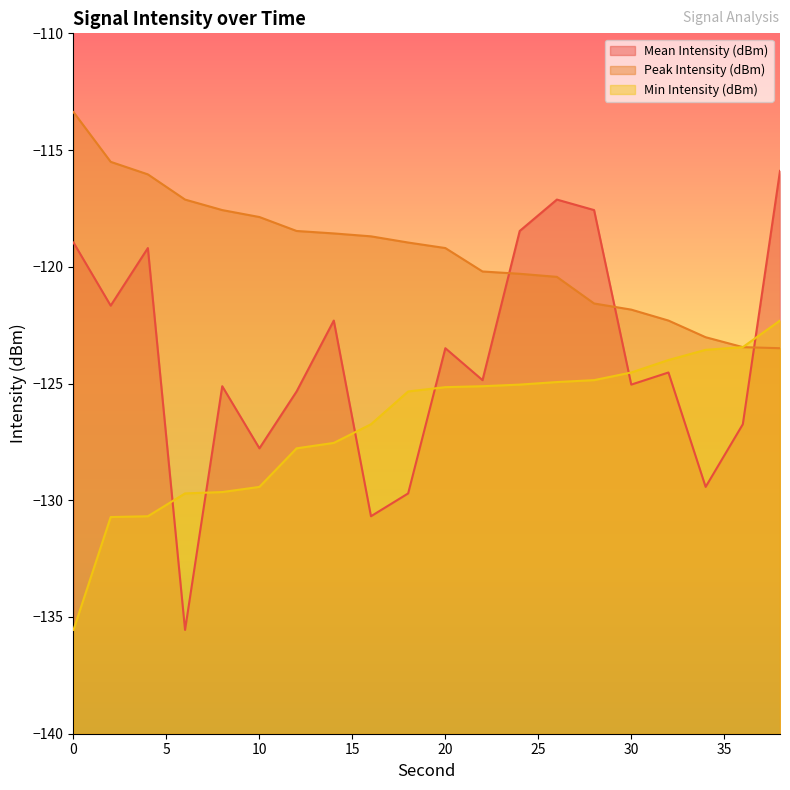

At how many categories does at least one series exceed -122?

17